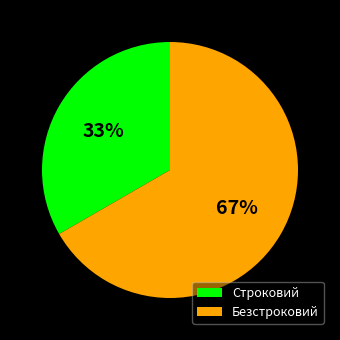

The Строковий slice represents 33% of the pie. True or false?

True